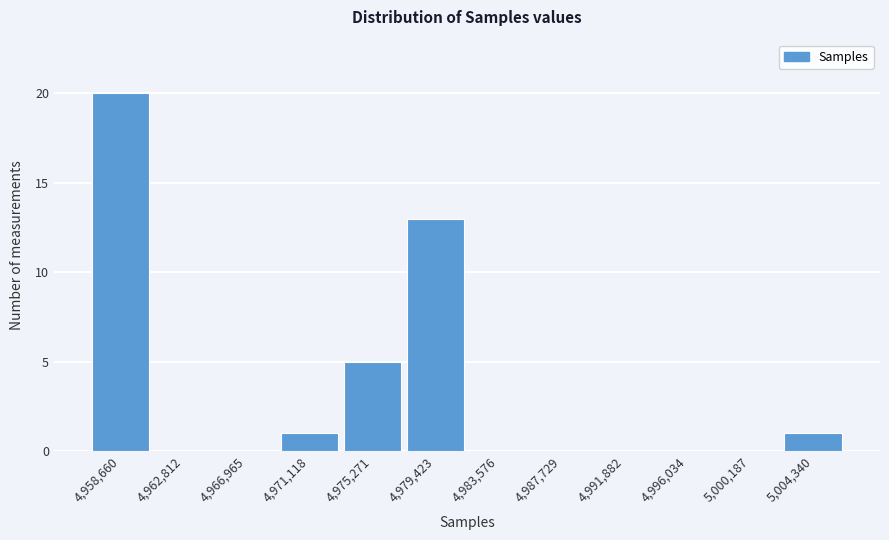

Reading right to left, what are all the values shown in this chart?

5,004,340=1	5,000,187=0	4,996,034=0	4,991,882=0	4,987,729=0	4,983,576=0	4,979,423=13	4,975,271=5	4,971,118=1	4,966,965=0	4,962,812=0	4,958,660=20